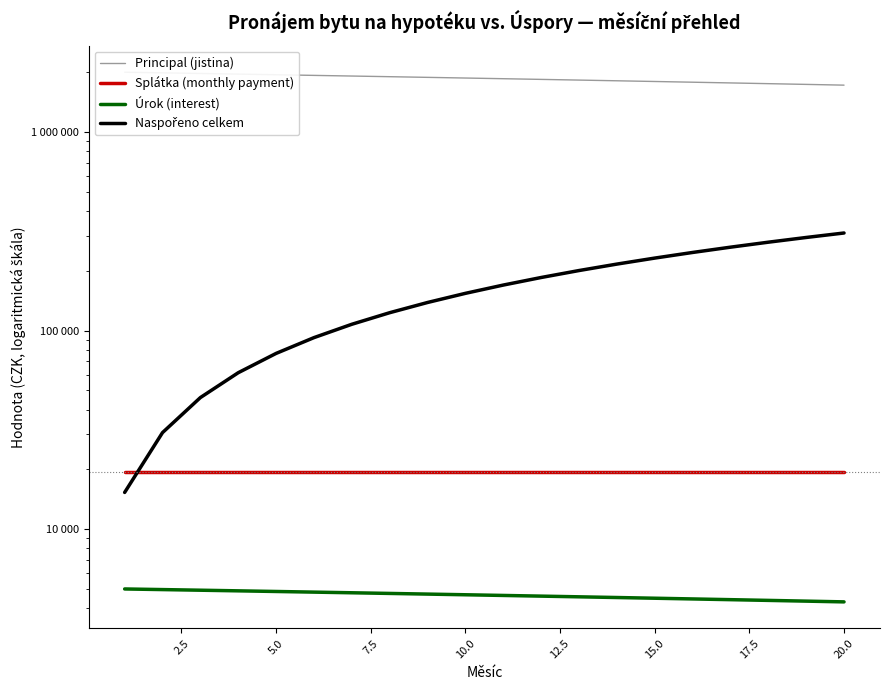

What is the total value across all series at 5.0?

2043466.5